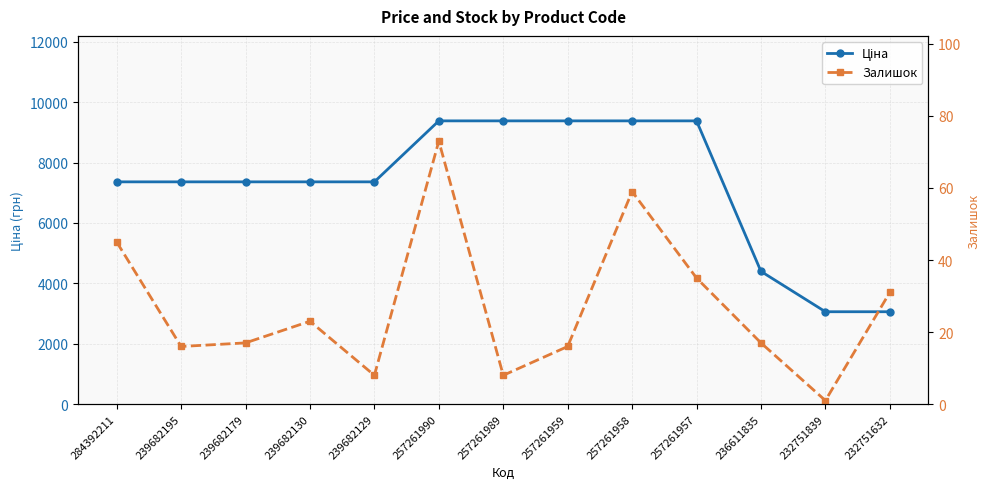

What is the value of the Ціна point at the 12th from the left?

3059.7